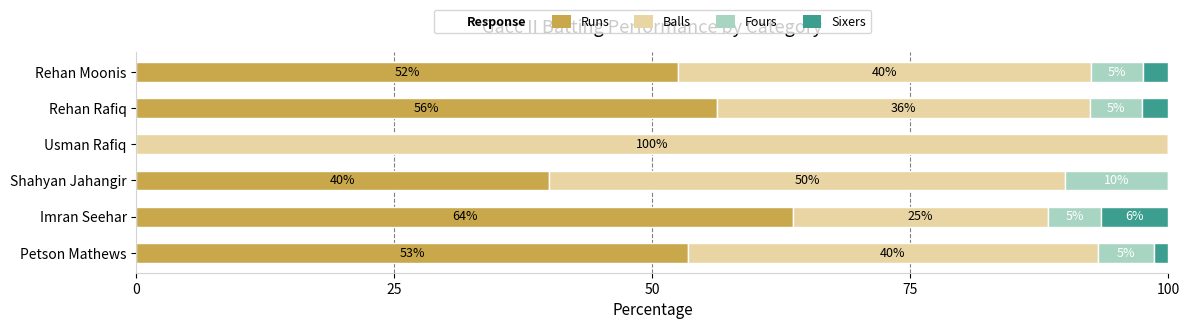

Which category has the highest value in the Runs series?

Imran Seehar